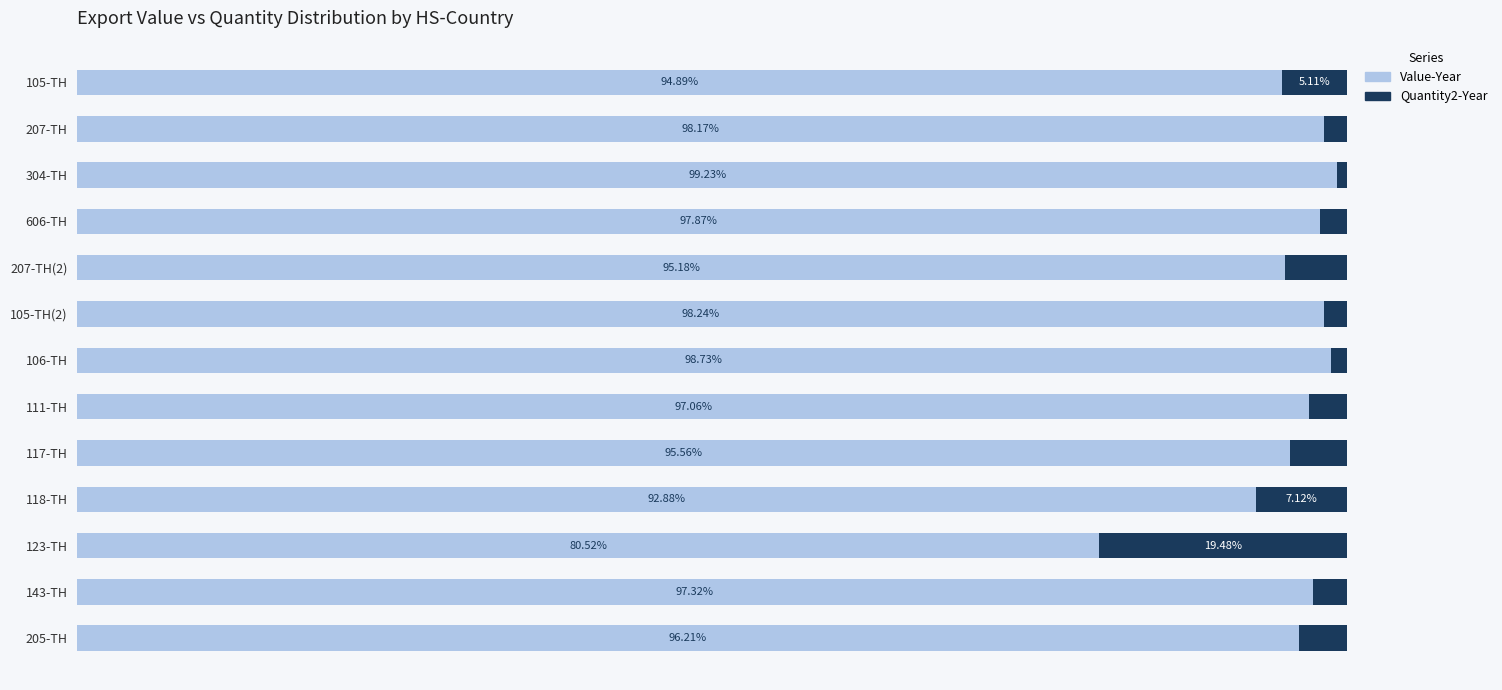

List the labels in order of Value-Year value, largest first.

304-TH, 106-TH, 105-TH(2), 207-TH, 606-TH, 143-TH, 111-TH, 205-TH, 117-TH, 207-TH(2), 105-TH, 118-TH, 123-TH